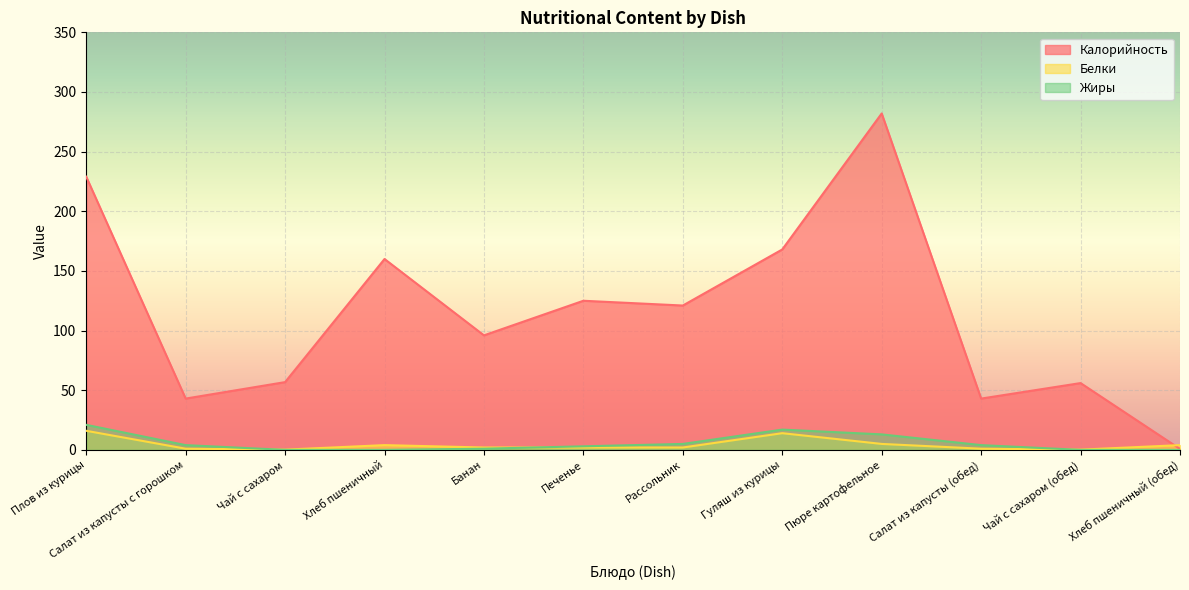

Which series ends up on top after the final intersection of Жиры and Белки?

Белки